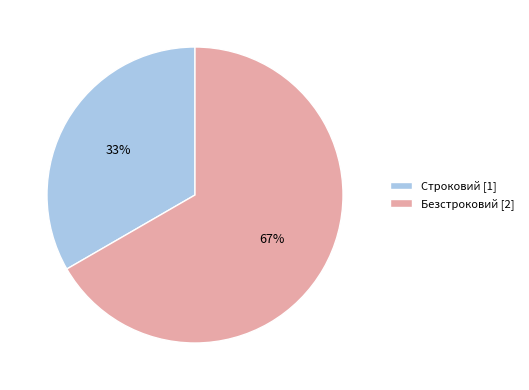

To the nearest percent, what portion does Безстроковий represent?

67%